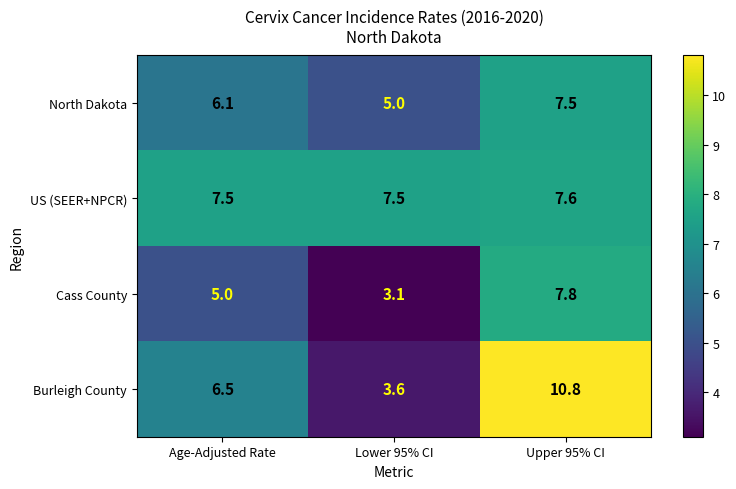

How many series are shown in this chart?

4